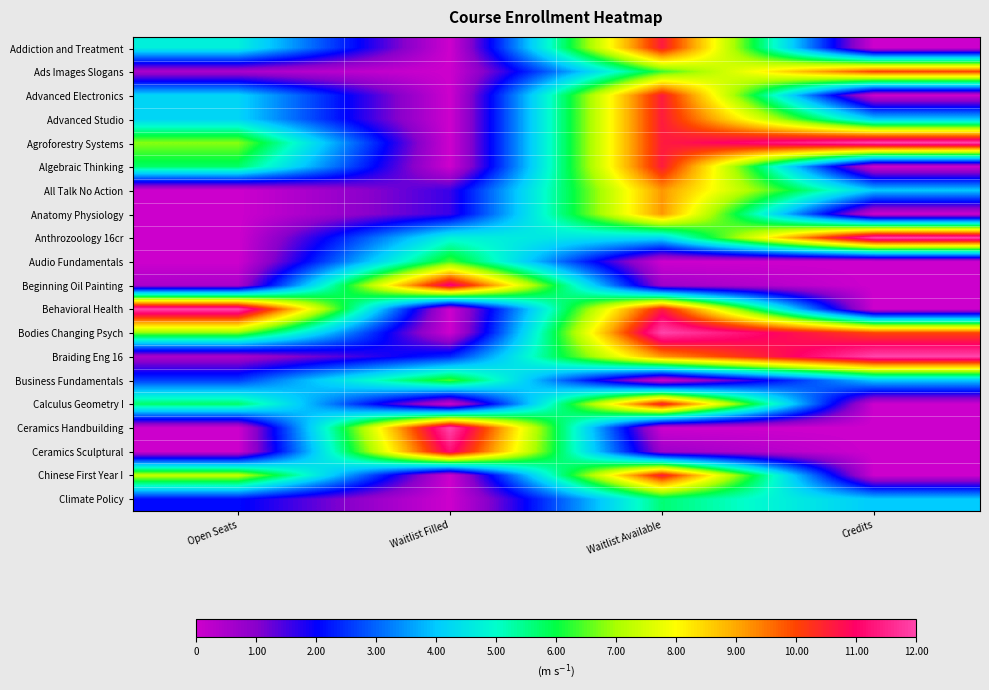

Reading left to right, extract all data points from this chart.

Addiction and Treatment: Open Seats=4.7	Waitlist Filled=0.0	Waitlist Available=10.6	Credits=0.0
Ads Images Slogans: Open Seats=0.5	Waitlist Filled=0.0	Waitlist Available=6.4	Credits=10.0
Advanced Electronics: Open Seats=4.2	Waitlist Filled=0.0	Waitlist Available=10.6	Credits=0.0
Advanced Studio: Open Seats=4.2	Waitlist Filled=0.0	Waitlist Available=10.6	Credits=4.0
Agroforestry Systems: Open Seats=6.8	Waitlist Filled=0.0	Waitlist Available=10.6	Credits=12.0
Algebraic Thinking: Open Seats=5.7	Waitlist Filled=0.0	Waitlist Available=10.6	Credits=0.0
All Talk No Action: Open Seats=0.0	Waitlist Filled=1.6	Waitlist Available=9.2	Credits=4.0
Anatomy Physiology: Open Seats=0.0	Waitlist Filled=1.6	Waitlist Available=9.2	Credits=0.0
Anthrozoology 16cr: Open Seats=0.0	Waitlist Filled=4.8	Waitlist Available=4.2	Credits=12.0
Audio Fundamentals: Open Seats=0.0	Waitlist Filled=6.4	Waitlist Available=0.0	Credits=0.0
Beginning Oil Painting: Open Seats=0.5	Waitlist Filled=11.2	Waitlist Available=0.7	Credits=0.0
Behavioral Health: Open Seats=12.0	Waitlist Filled=0.0	Waitlist Available=10.6	Credits=0.0
Bodies Changing Psych: Open Seats=6.8	Waitlist Filled=0.0	Waitlist Available=12.0	Credits=10.0
Braiding Eng 16: Open Seats=0.5	Waitlist Filled=2.4	Waitlist Available=9.2	Credits=12.0
Business Fundamentals: Open Seats=2.6	Waitlist Filled=6.4	Waitlist Available=0.0	Credits=4.0
Calculus Geometry I: Open Seats=5.7	Waitlist Filled=0.0	Waitlist Available=10.6	Credits=0.0
Ceramics Handbuilding: Open Seats=0.0	Waitlist Filled=12.0	Waitlist Available=0.0	Credits=0.0
Ceramics Sculptural: Open Seats=0.0	Waitlist Filled=11.2	Waitlist Available=0.7	Credits=0.0
Chinese First Year I: Open Seats=7.3	Waitlist Filled=0.0	Waitlist Available=10.6	Credits=0.0
Climate Policy: Open Seats=2.1	Waitlist Filled=0.0	Waitlist Available=5.6	Credits=4.0